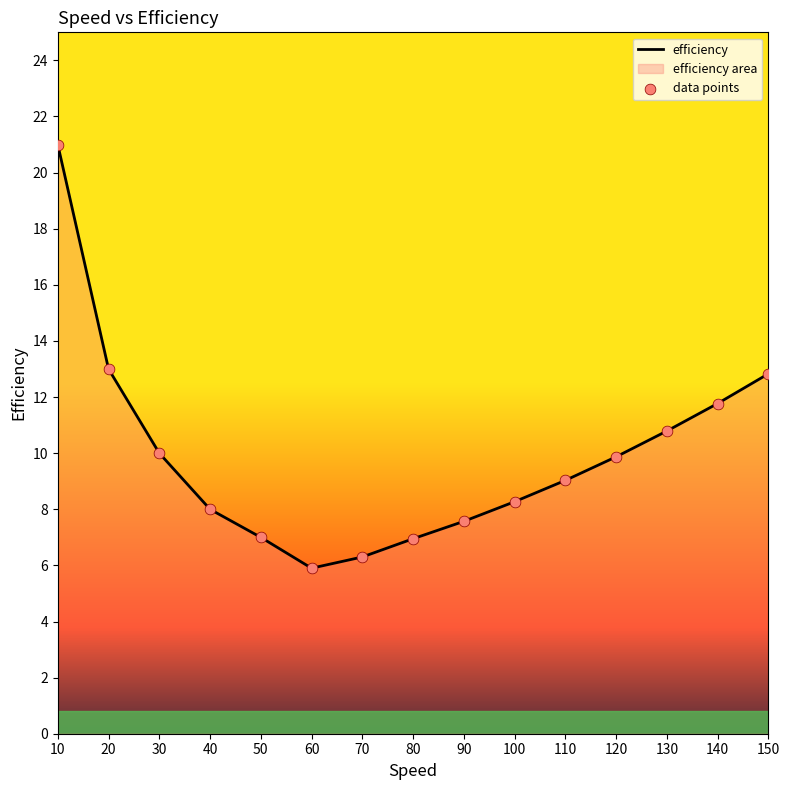

What is the smallest value displayed?

5.9